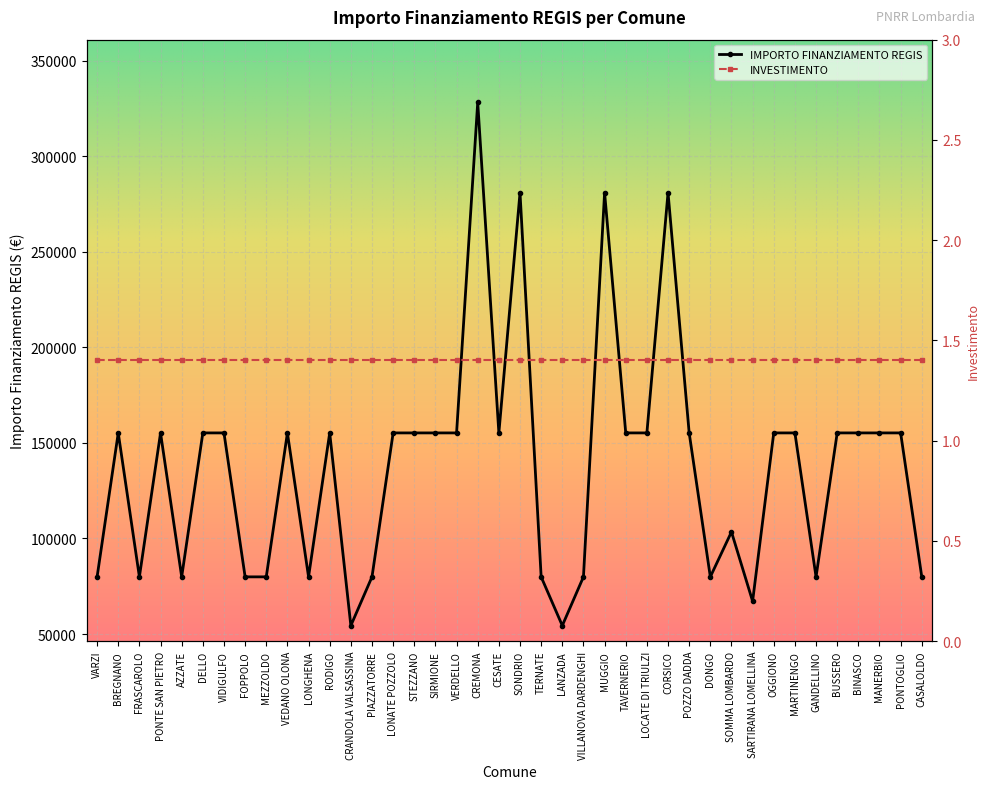

Approximately how many times larger is the value at CORSICO compared to BREGNANO?

1.8